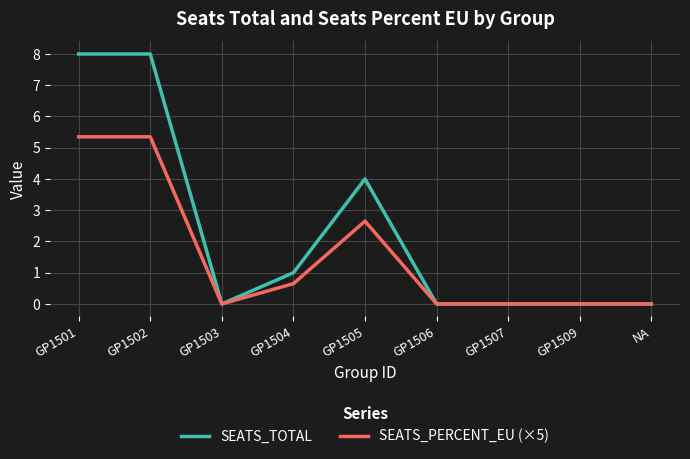

What is the highest value of the SEATS_PERCENT_EU (×5) series?

5.4